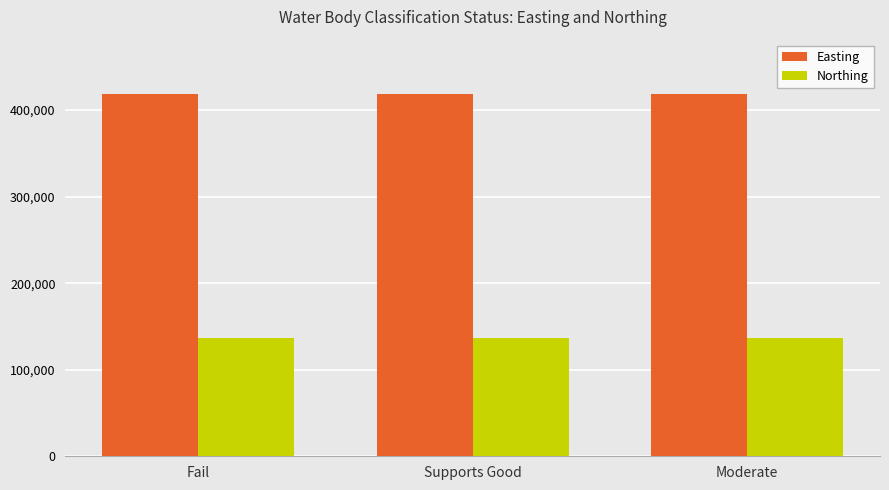

Rank the series by their average value, from lowest to highest.

Northing, Easting